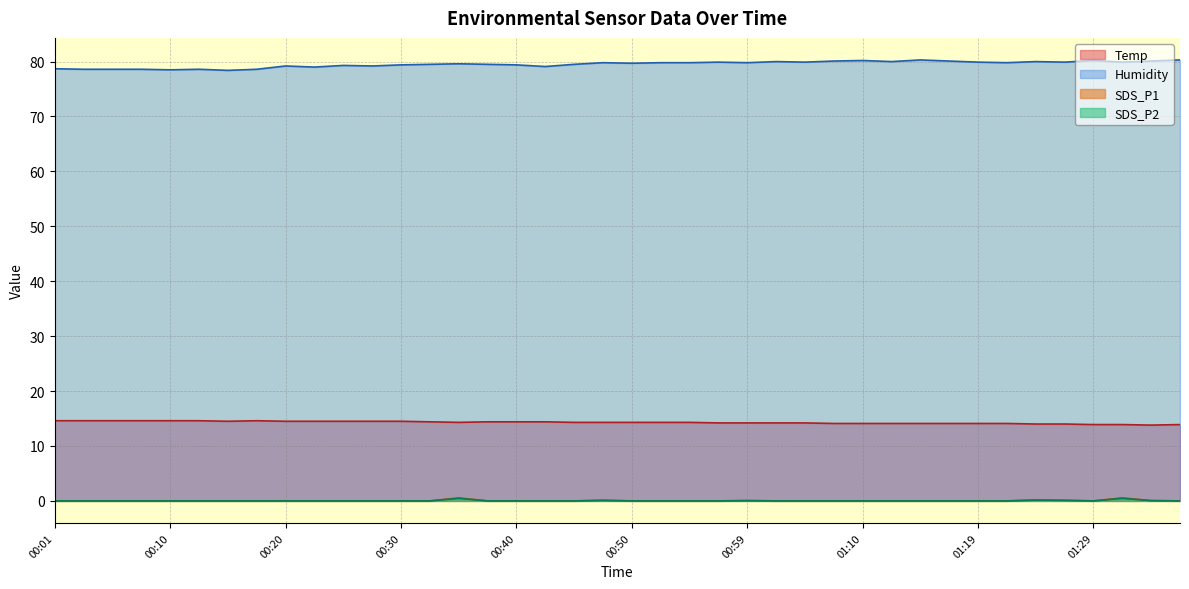

How many values in the Humidity series exceed 79?

31